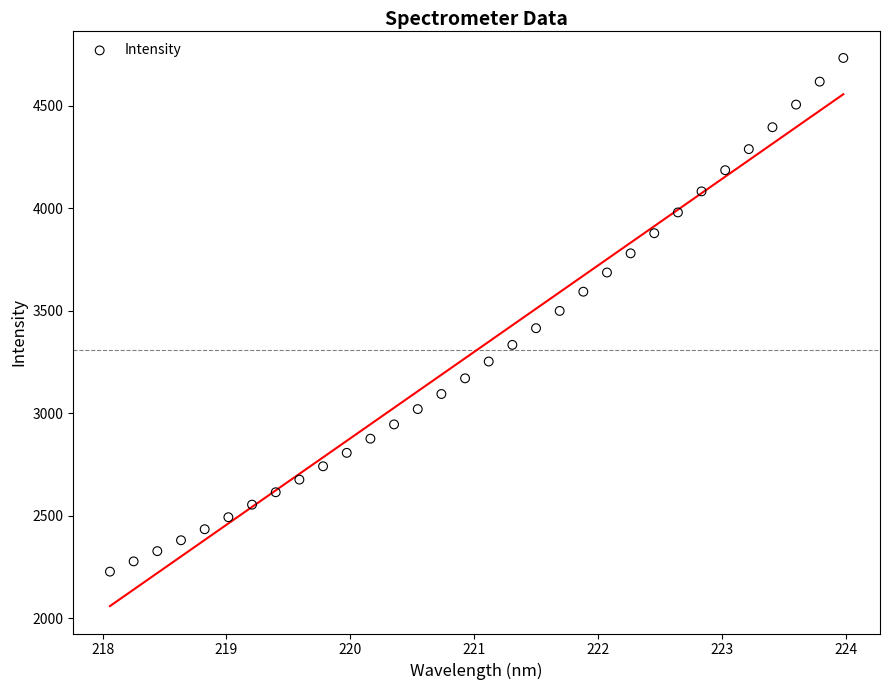

What is the range of Y values (max minus min)?

2504.5